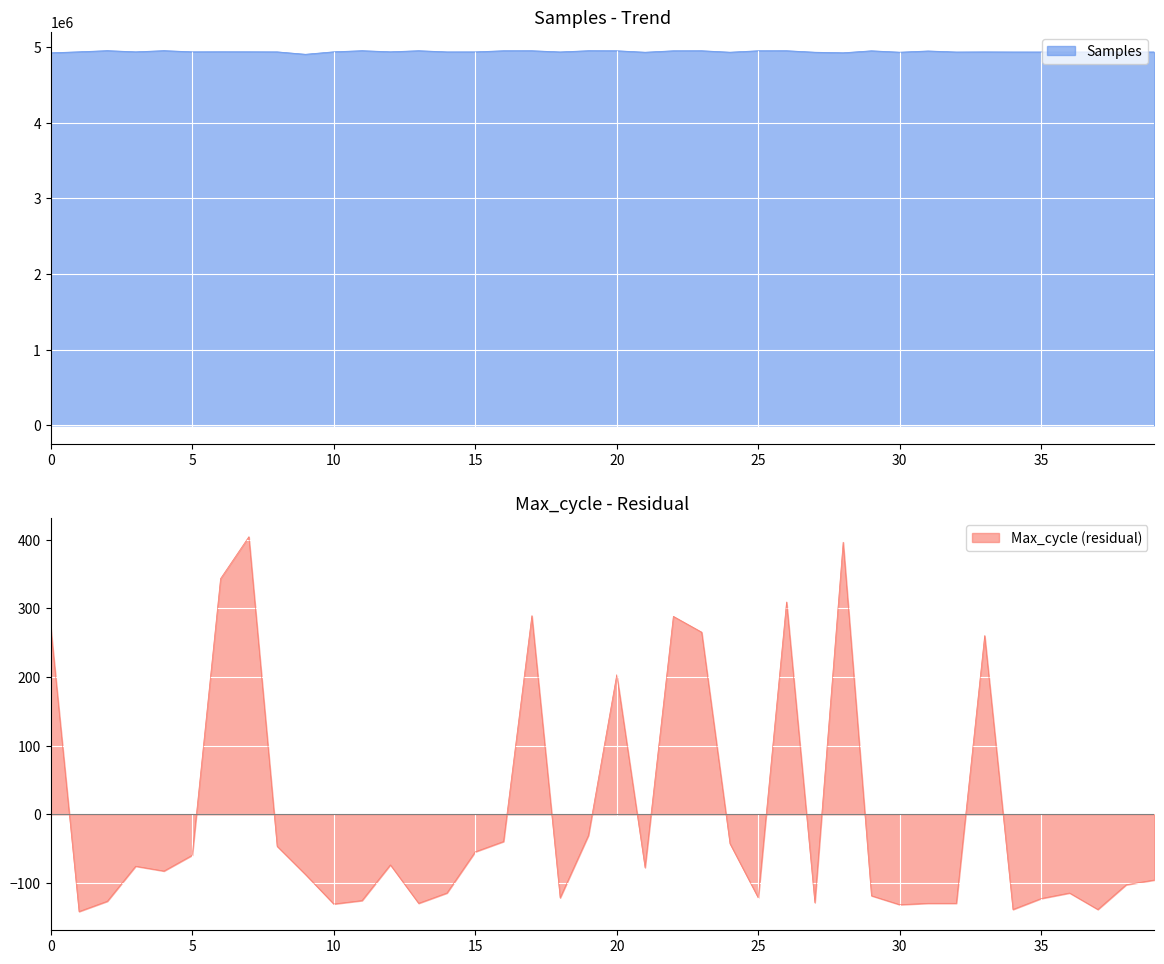

What is the label of the 7th point from the right?

33